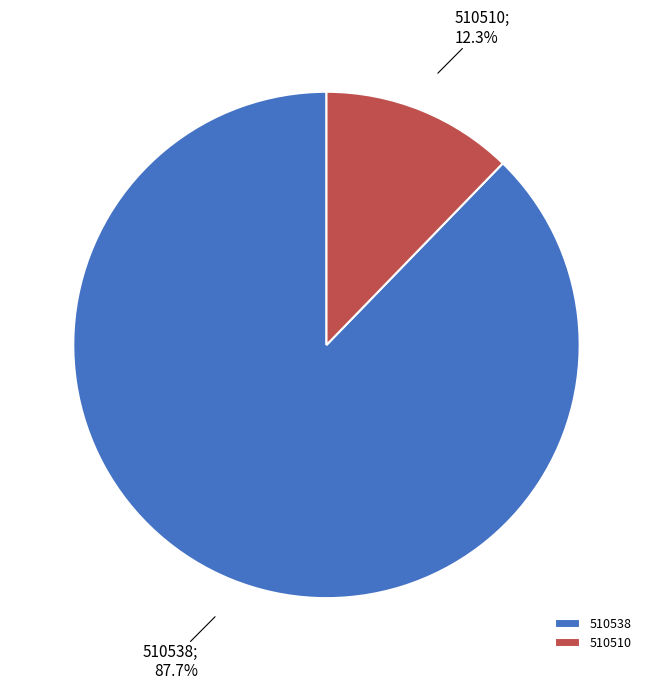

Between 510538 and 510510, which is larger?

510538